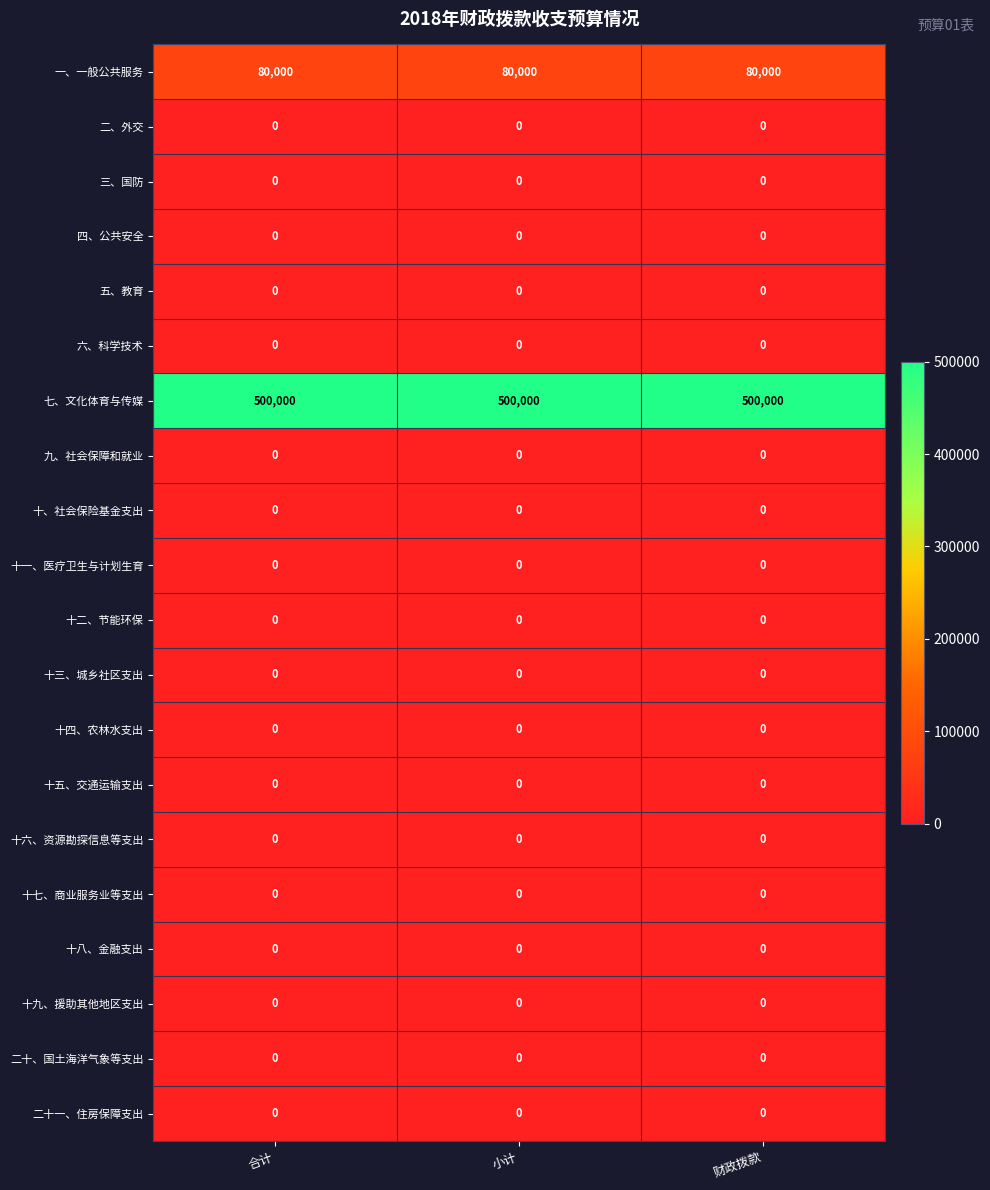

What is the spread (max minus min) of values at 财政拨款?

500000